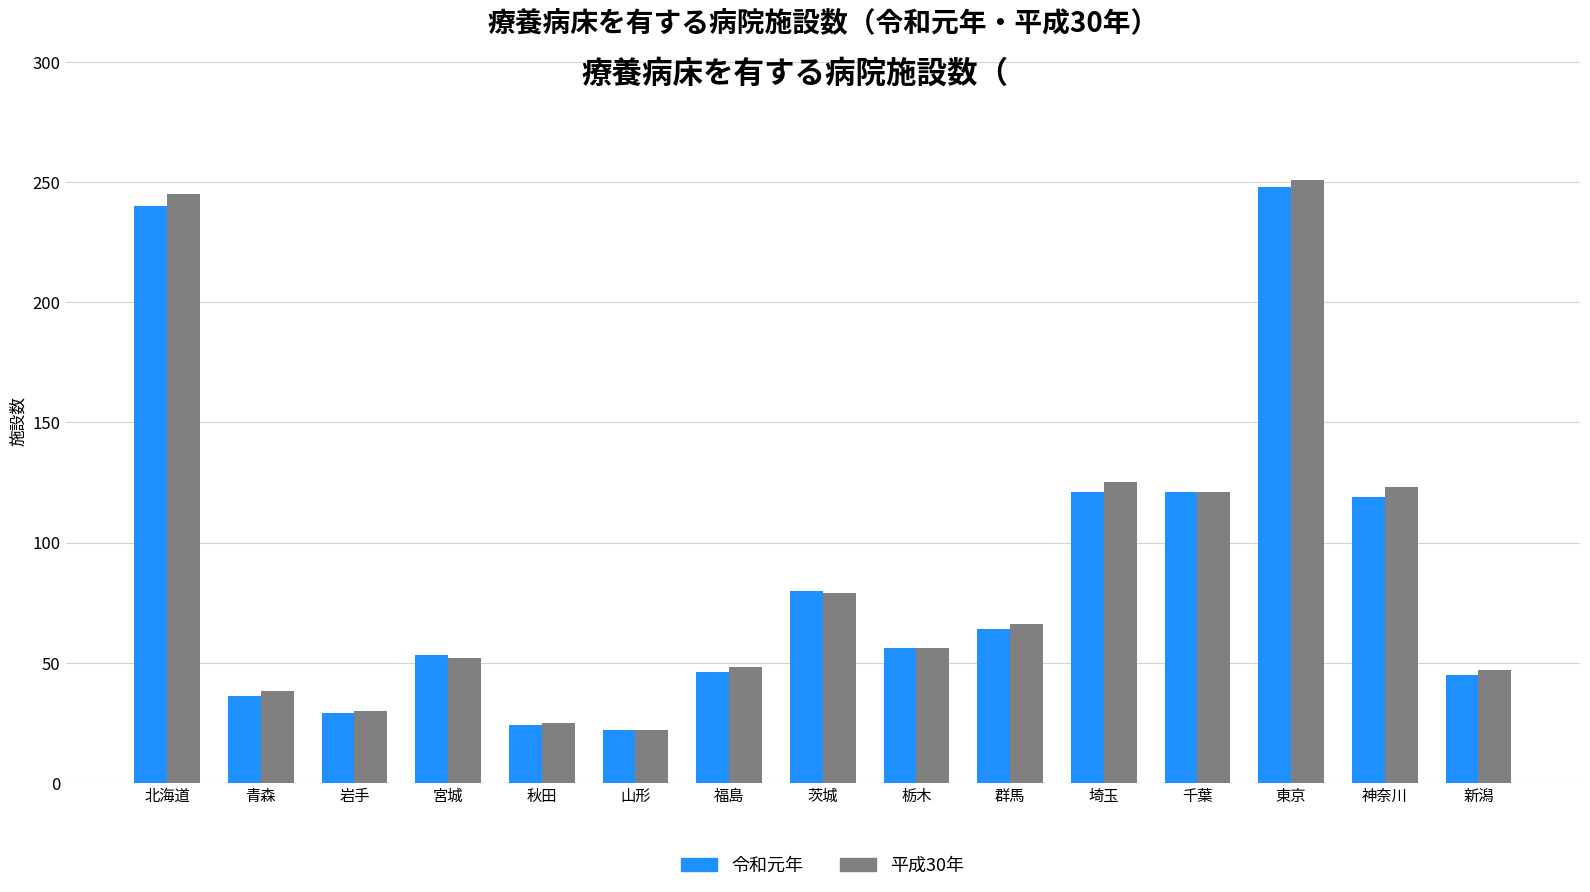

What is the maximum value for 令和元年?

248